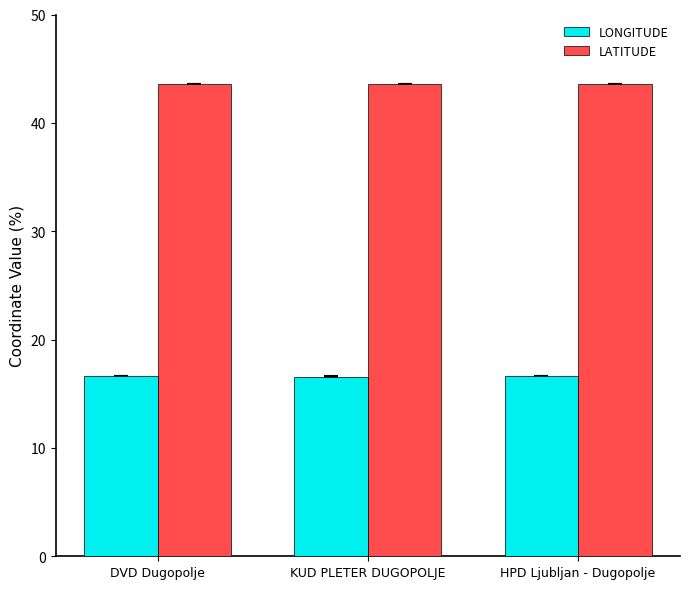

True or false: LATITUDE has a value of 17.7 at DVD Dugopolje.

False